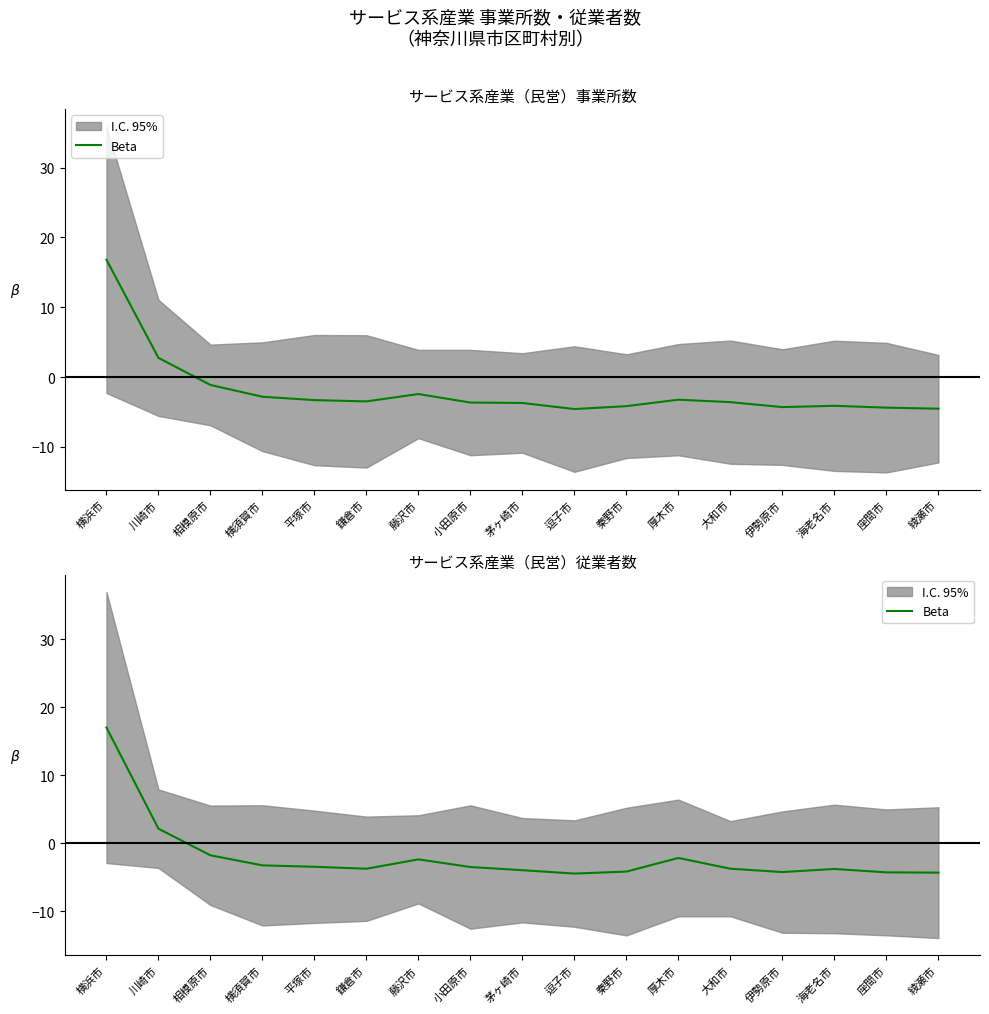

What is the sum of all values?

-34.0